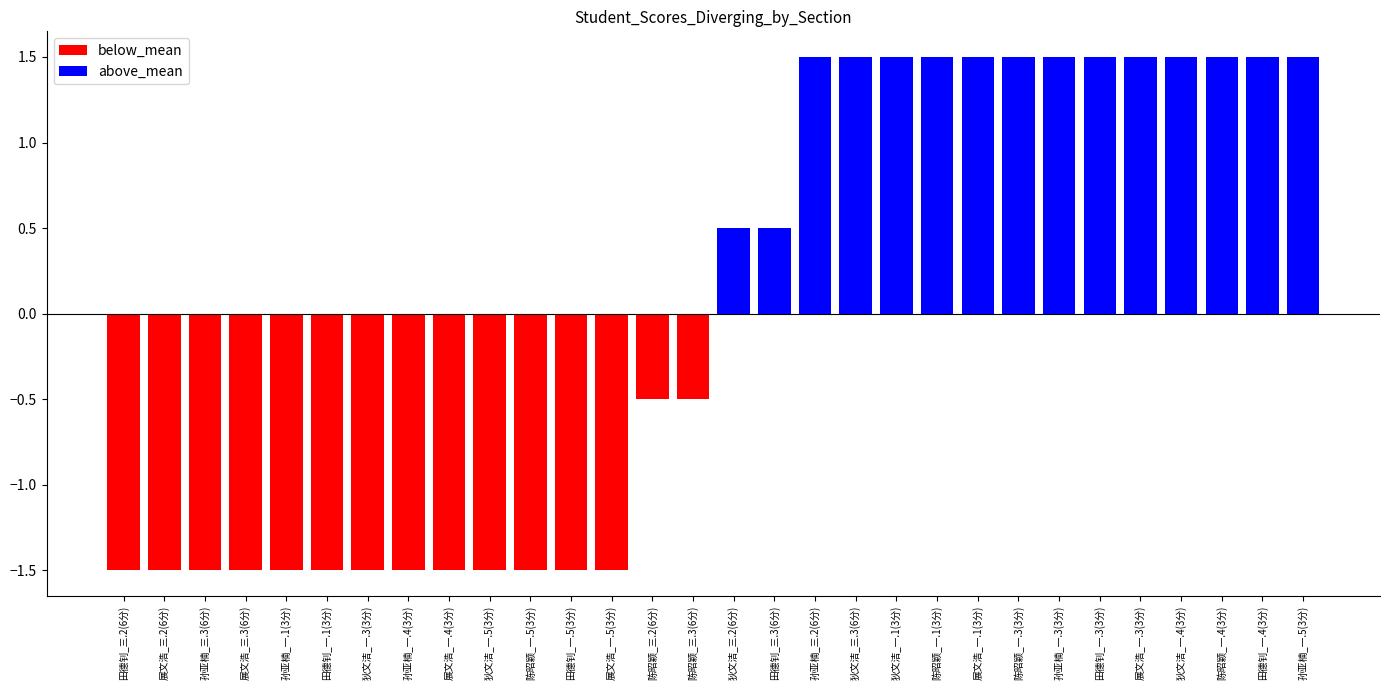

At which label does the data first exceed 0?

狄文洁_三.2(6分)